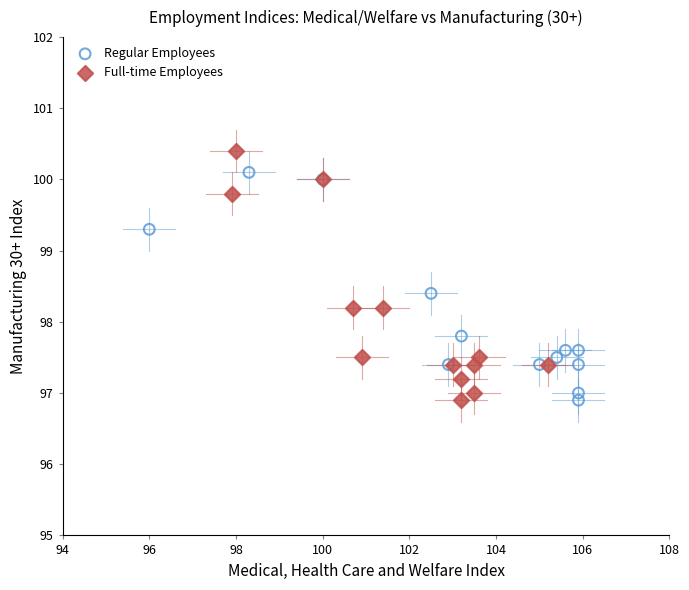

Which series reaches the maximum Y coordinate?

Full-time Employees